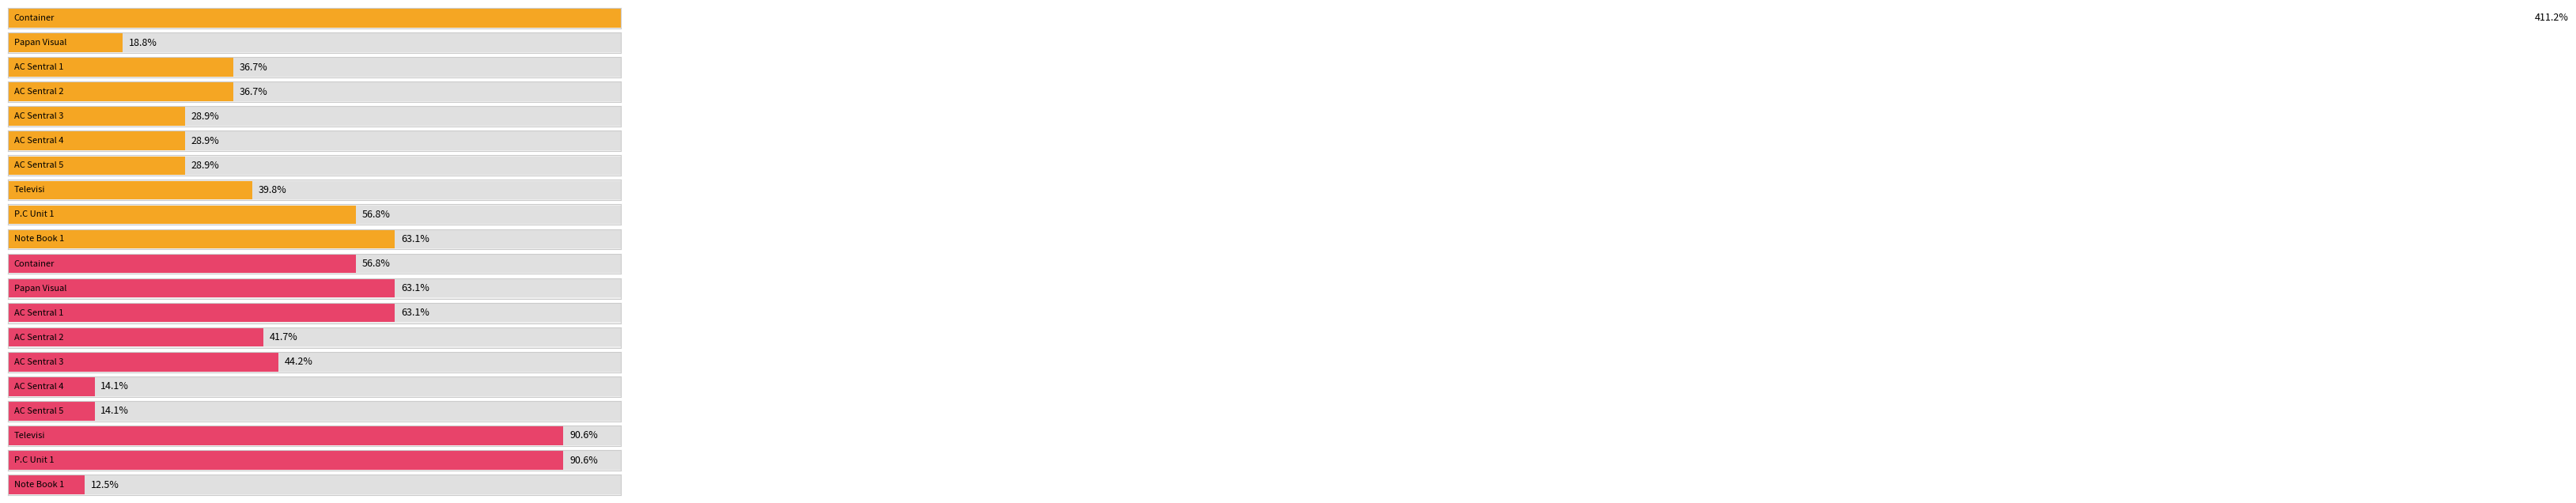

Where is Maximum utilization nearest to the value 8249500?

Container